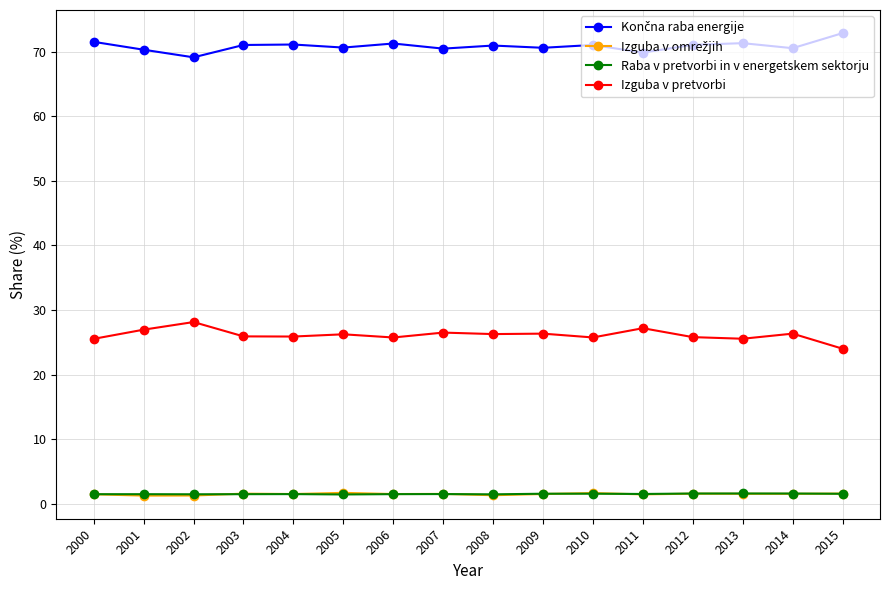

True or false: Izguba v pretvorbi has a value of 25.6 at 2013.

True